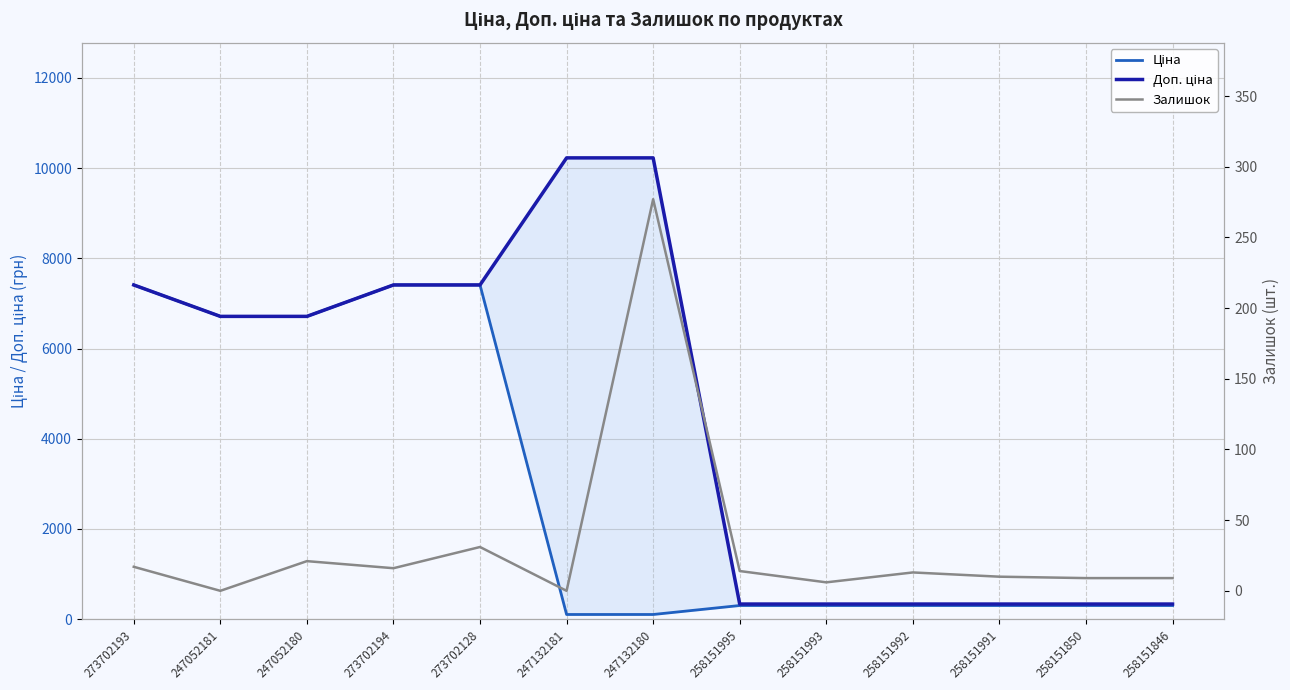

Which series has the largest total across all categories?

Доп. ціна